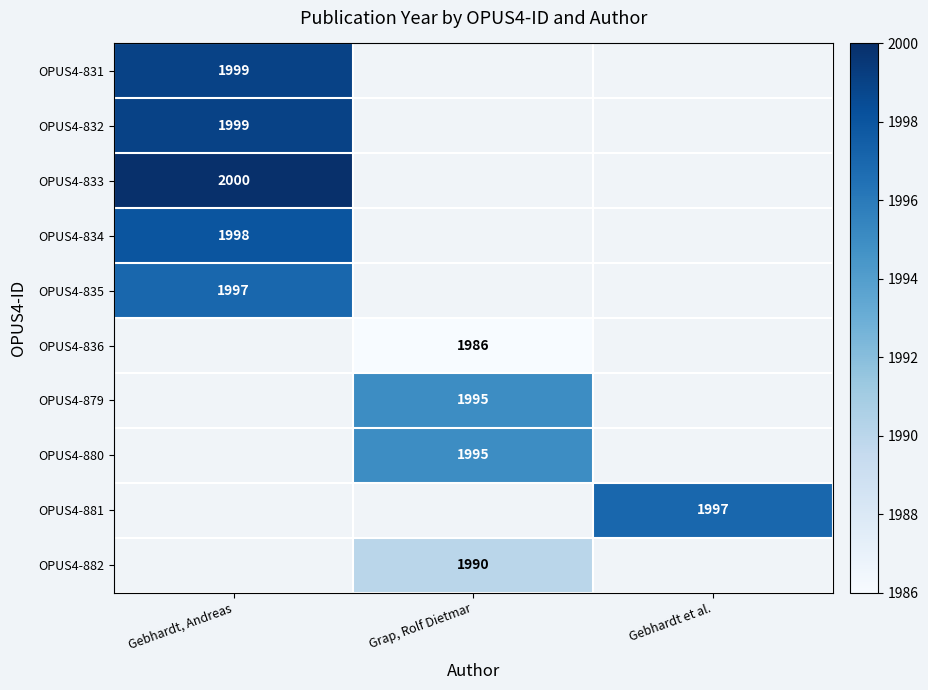

Which has a higher value, Gebhardt et al. or Grap, Rolf Dietmar?

Grap, Rolf Dietmar